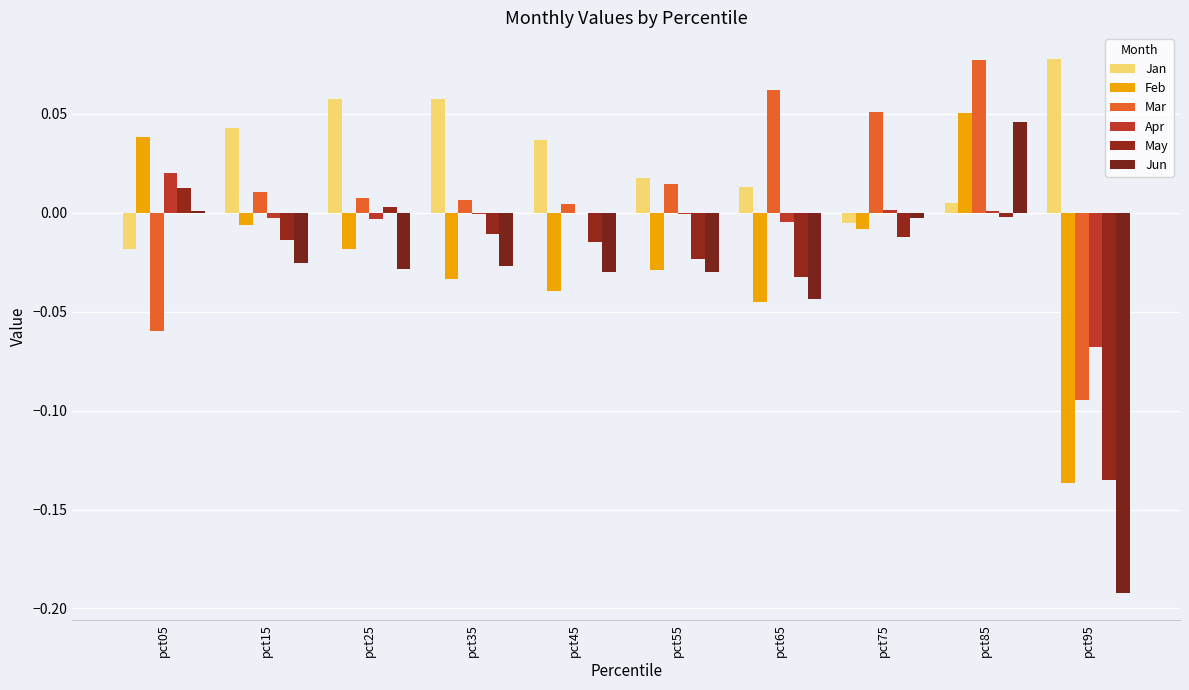

Is the value of Jan at pct05 greater than the value of Mar at pct45?

No